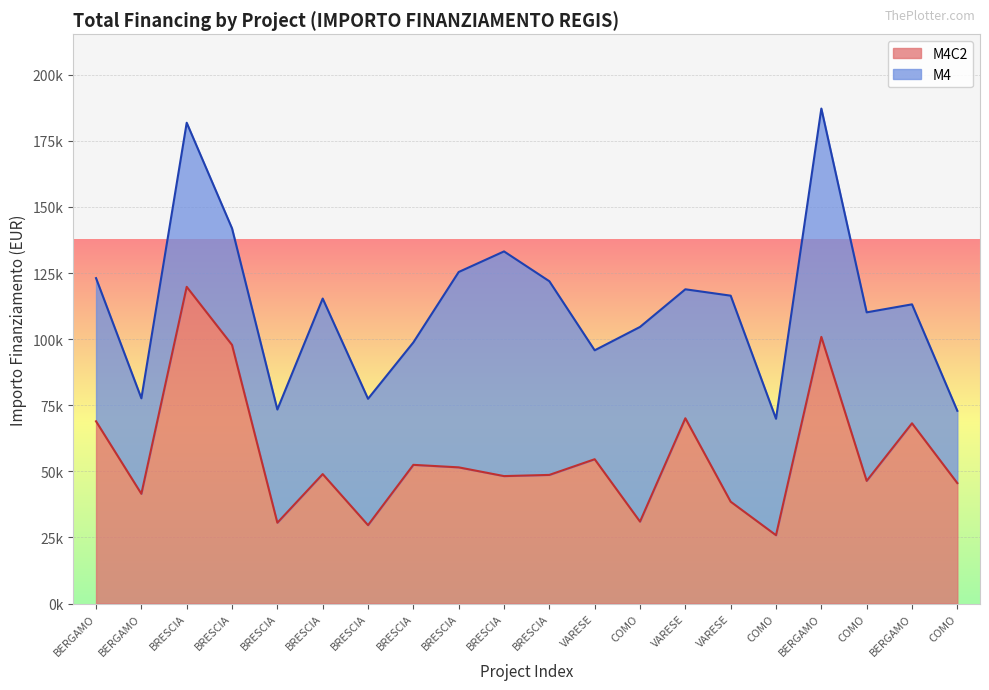

What are all the series names shown in the legend?

M4C2, M4